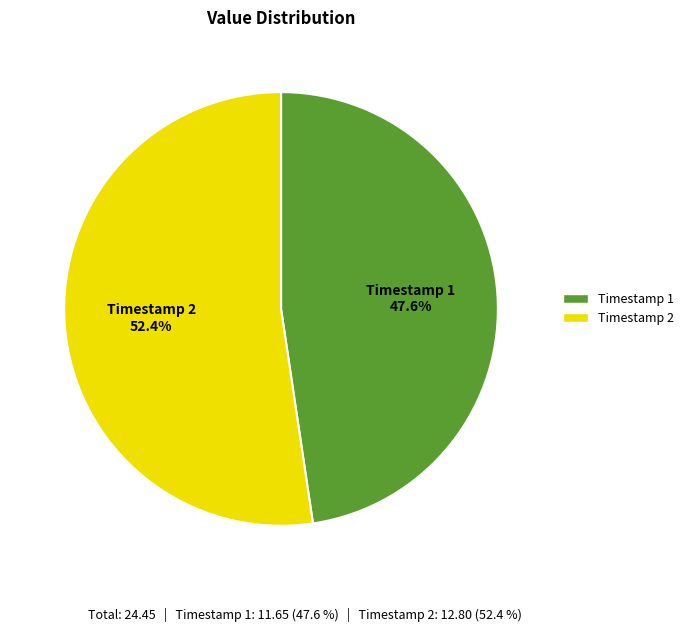

What is the majority slice?

Timestamp 2